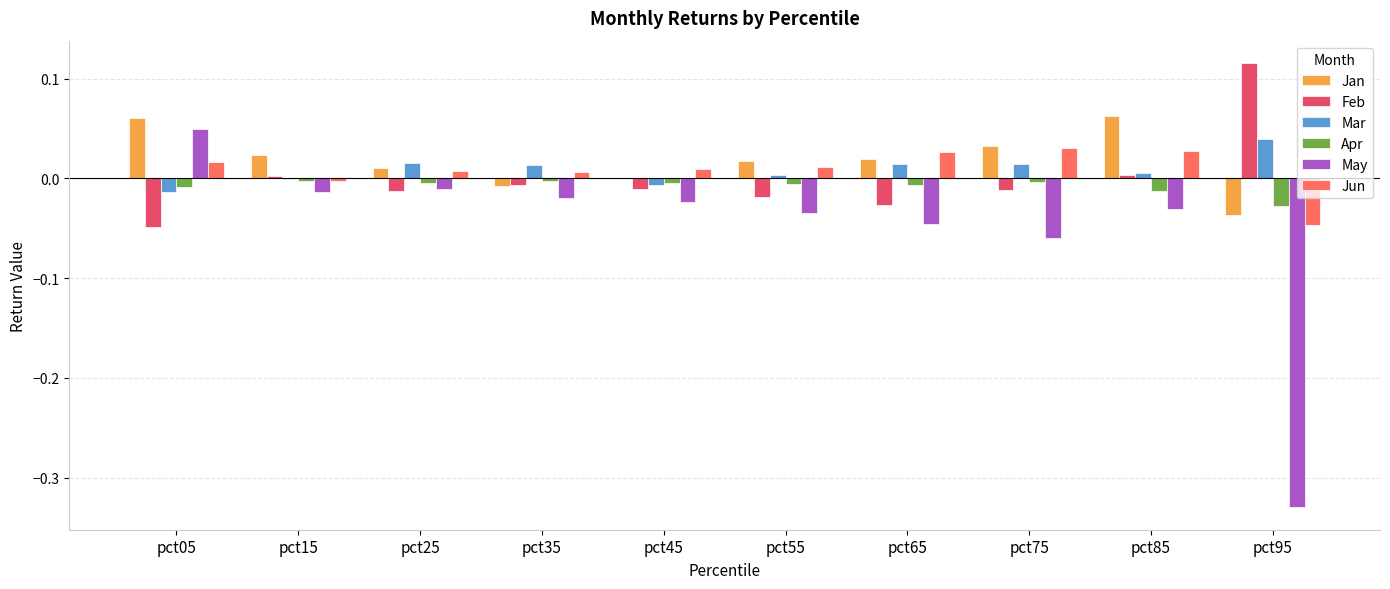

Which category has the highest value across all series?

pct95